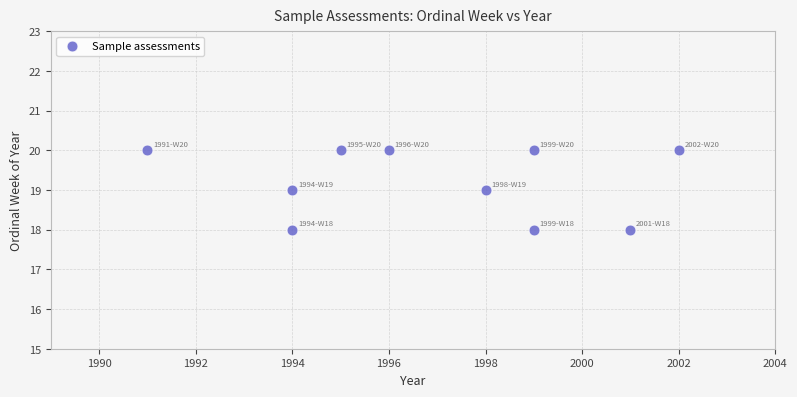

What is the average X value?

1997